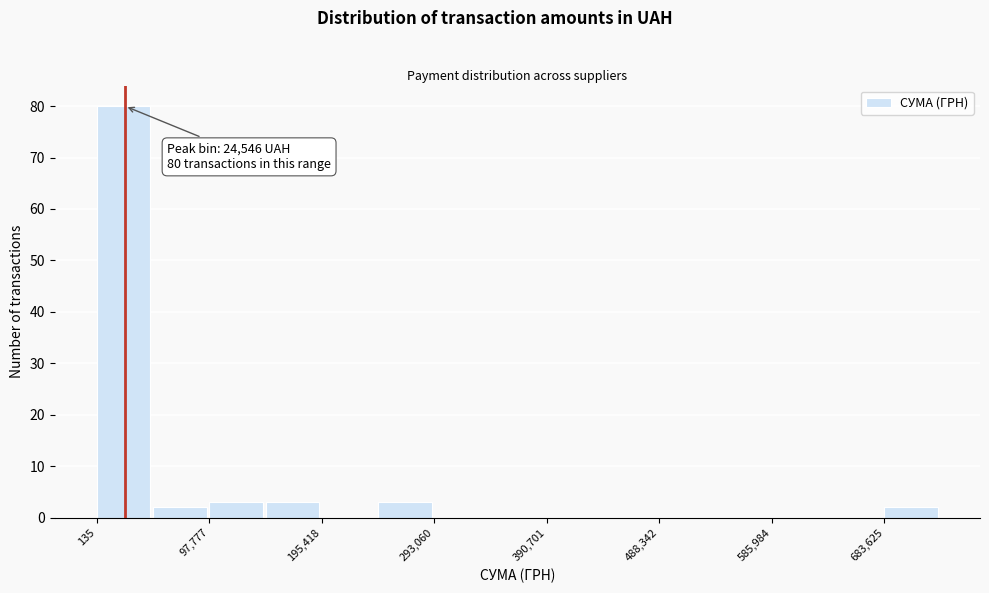

Over which range of the x-axis is the bar tallest?

0 to 50000